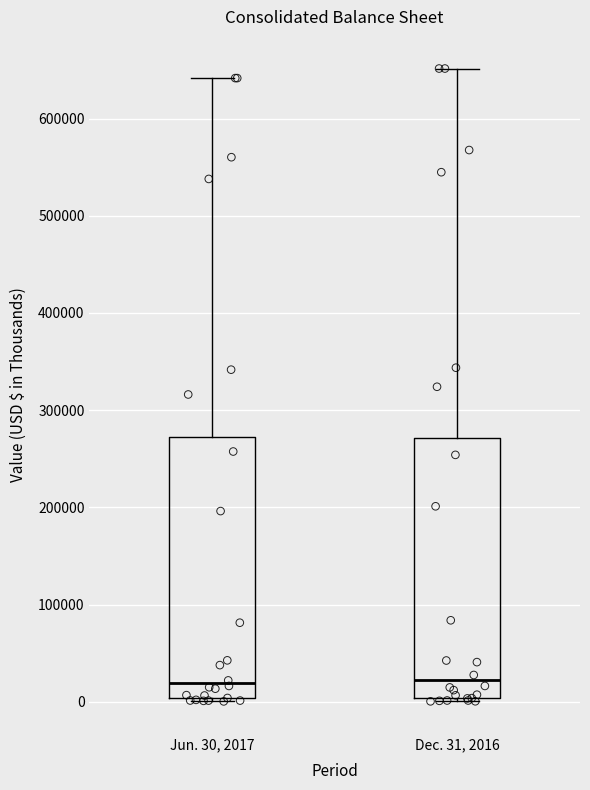

Reading left to right, transcribe this box plot: for each box, give where its median line is, the range the box spans, and where its two whiskers end, as read against the y-axis. The values are not printed on the chart, so give them approximately, as read against the axis.

Jun. 30, 2017: median 20000, box 0 to 270000, whiskers 0 (just below the box's lower edge) to 640000
Dec. 31, 2016: median 20000, box 0 to 270000, whiskers 0 (just below the box's lower edge) to 650000